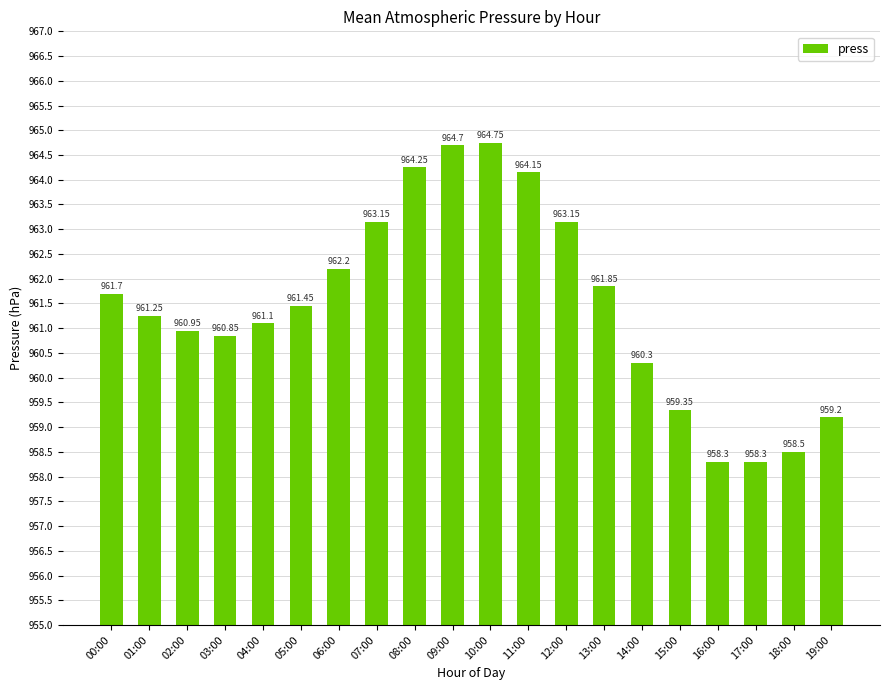

Is it true that the value at 02:00 is 396.7?

False